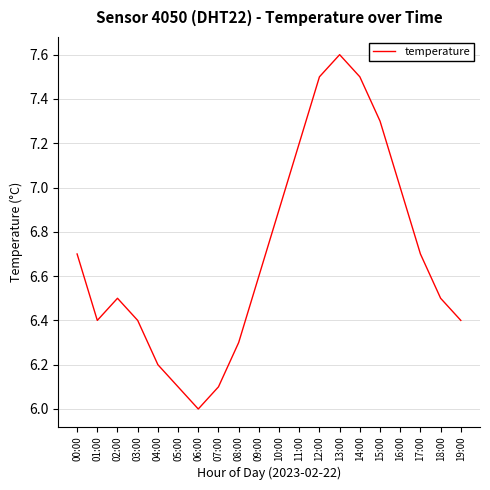

Count the number of categories in the chart.

20